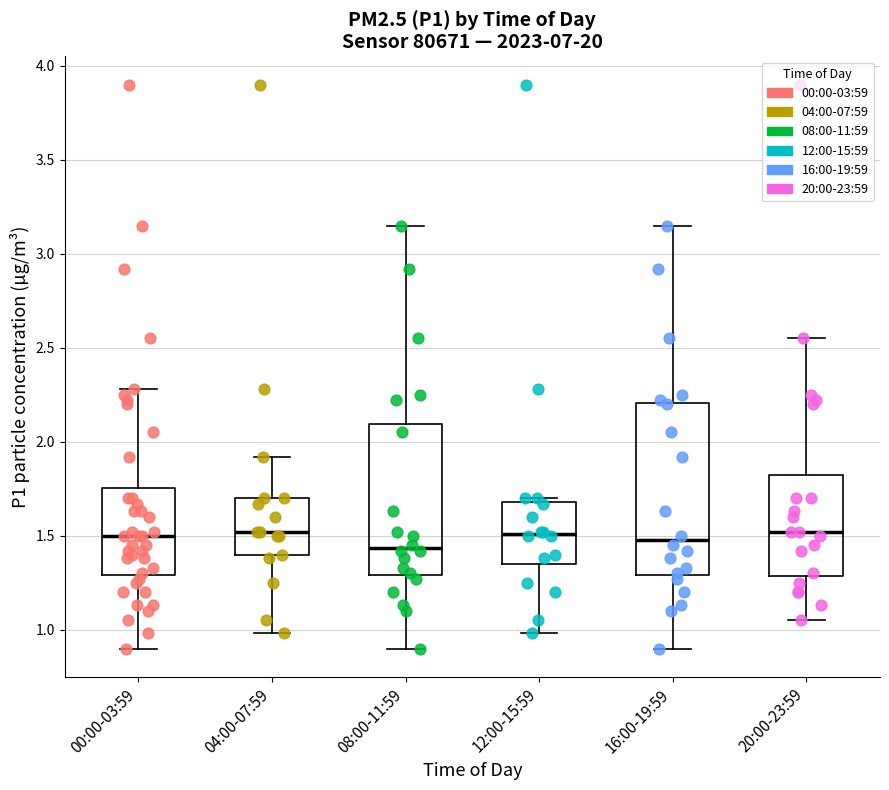

Reading left to right, read every box against the y-axis: the position of its median line, the range the box covers, and the ends of its whiskers. The values are not printed on the chart, so give them approximately, as read against the axis.

00:00-03:59: median 1.50, box 1.30 to 1.75, whiskers 0.90 to 2.30
04:00-07:59: median 1.50, box 1.40 to 1.70, whiskers 1.00 to 1.90
08:00-11:59: median 1.45, box 1.30 to 2.10, whiskers 0.90 to 3.15
12:00-15:59: median 1.50, box 1.35 to 1.70, whiskers 1.00 to 1.70 (just above the box's upper edge)
16:00-19:59: median 1.50, box 1.30 to 2.20, whiskers 0.90 to 3.15
20:00-23:59: median 1.50, box 1.30 to 1.85, whiskers 1.05 to 2.55